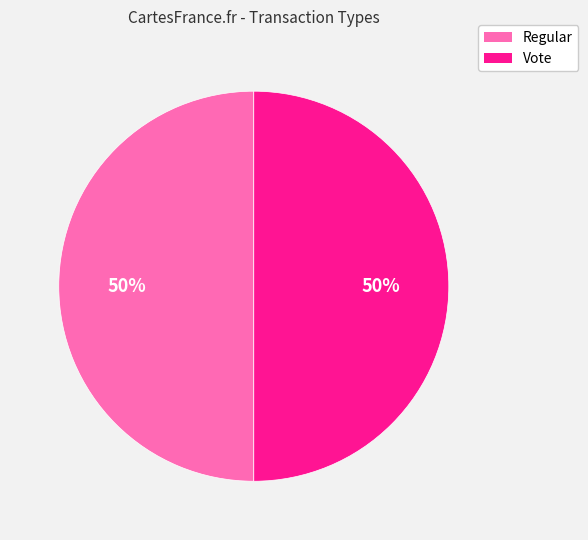

To the nearest percent, what portion does Vote represent?

50%